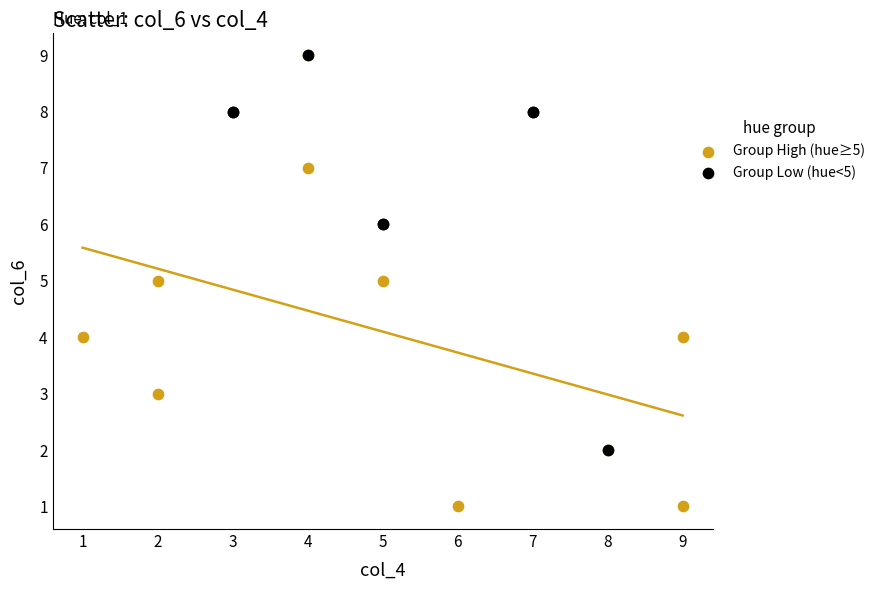

Which series has the widest spread of Y values?

Group High (hue≥5)